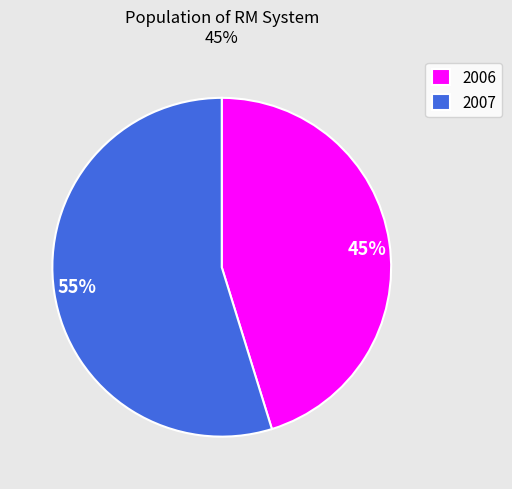

To the nearest percent, what portion does 2006 represent?

45%